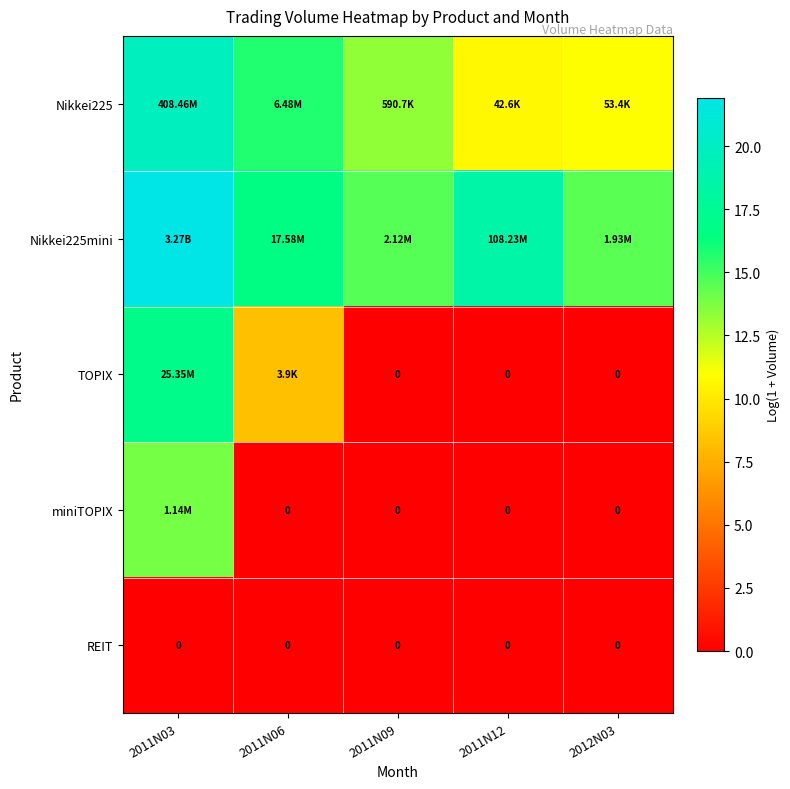

Which series has the largest total across all categories?

Nikkei225mini